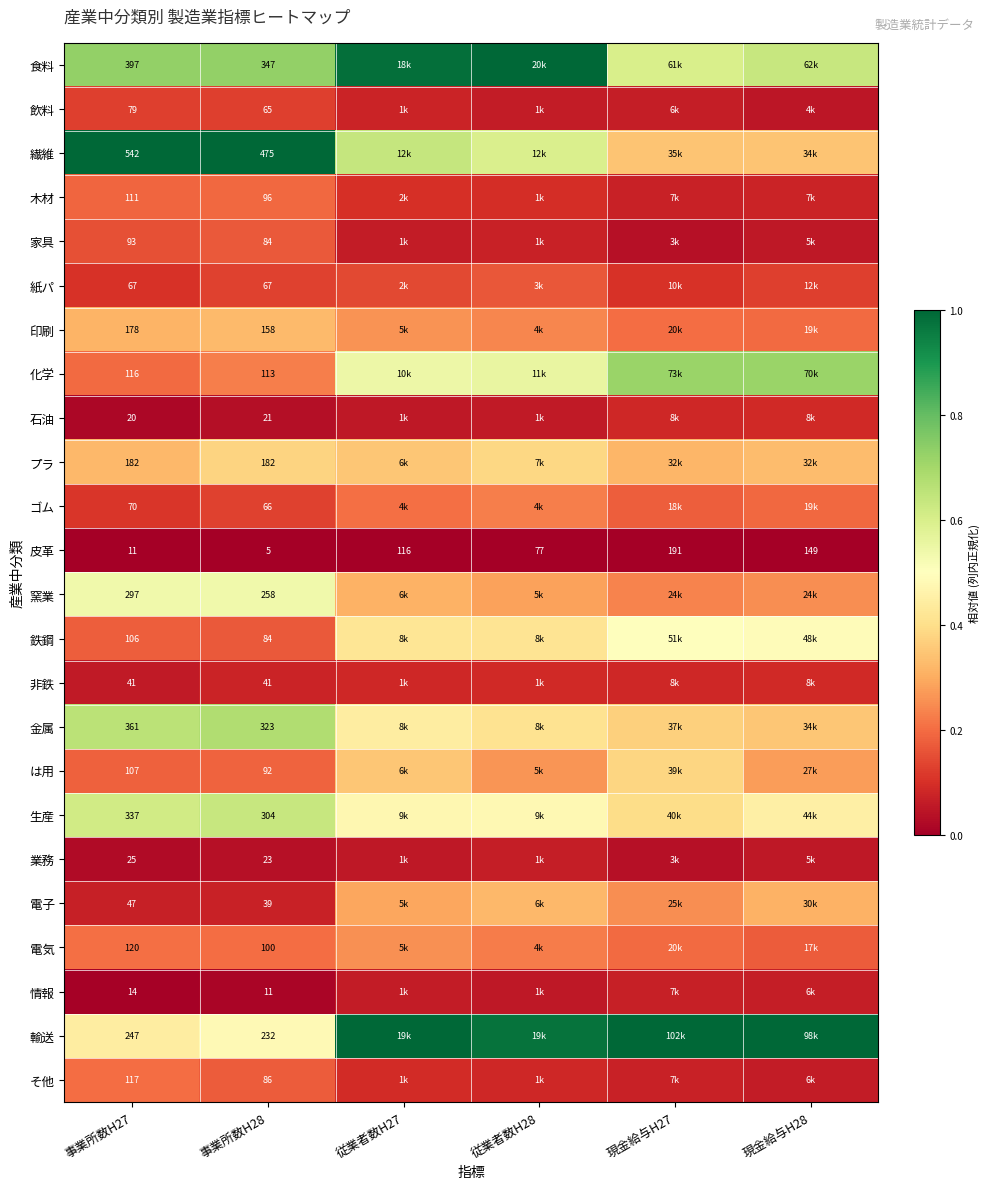

What is the difference between the second highest and second lowest values in the 繊維 series?

0.7